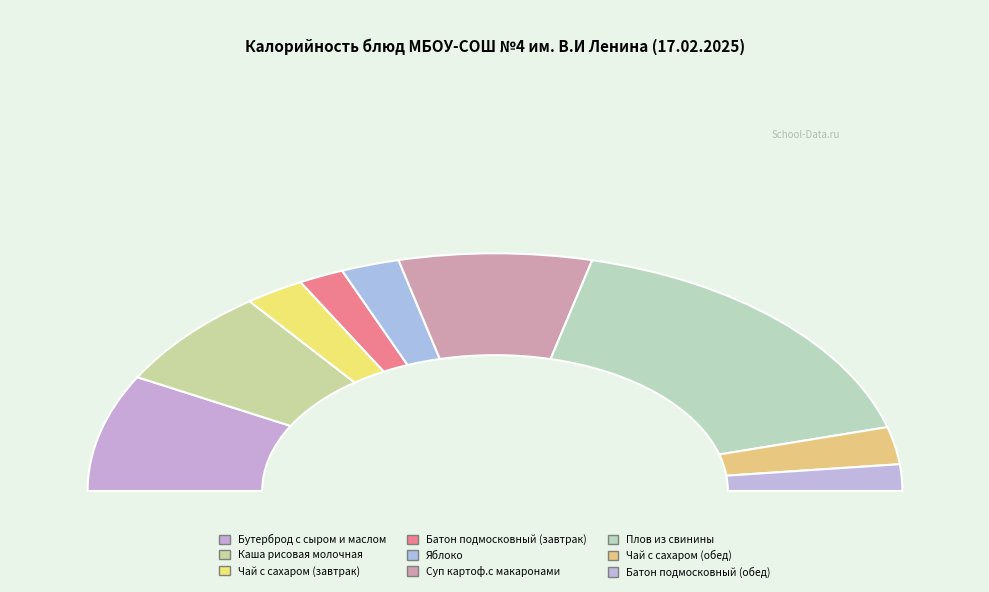

Is it true that Батон подмосковный (обед) is 4% of the pie?

True